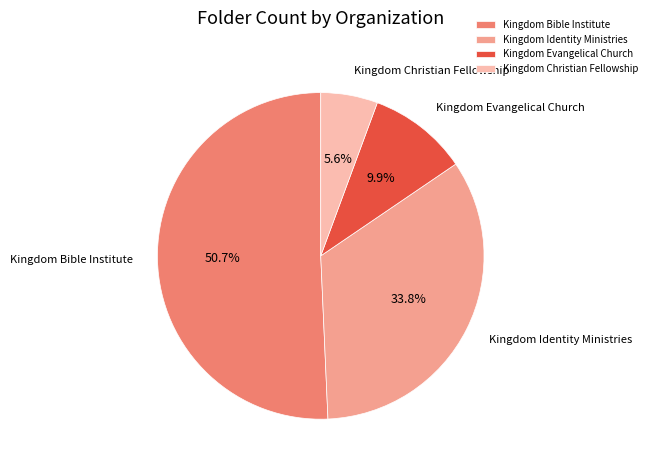

To the nearest percent, what percentage of the pie is Kingdom Christian Fellowship?

6%